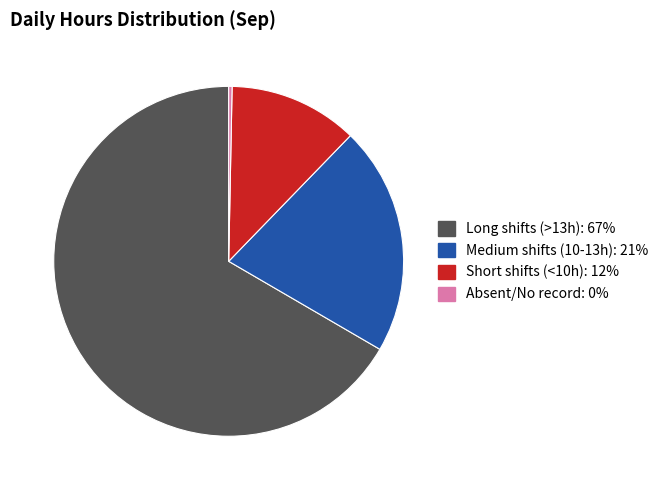

Does any single category account for the majority?

Yes